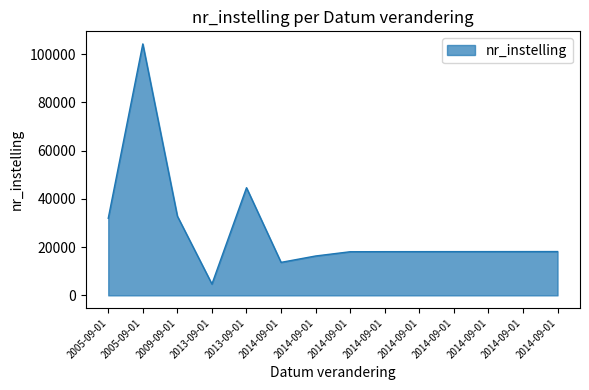

Does the chart have visible grid lines?

No